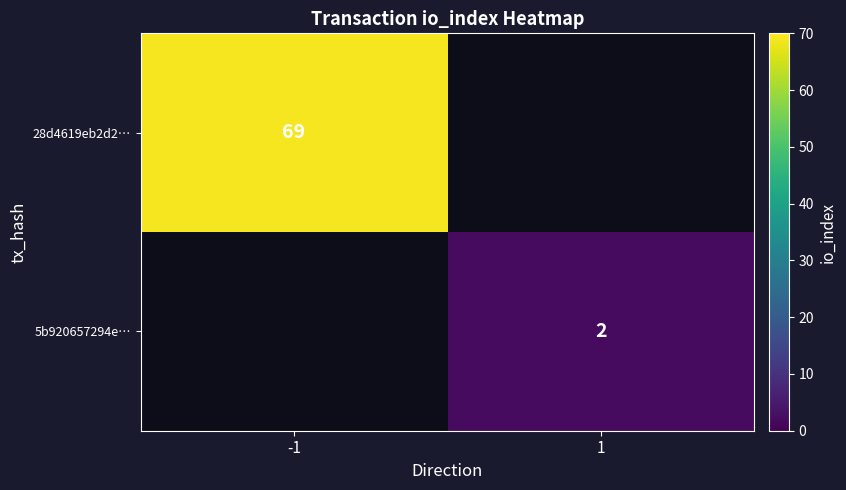

What is the maximum value shown in the chart?

69.0